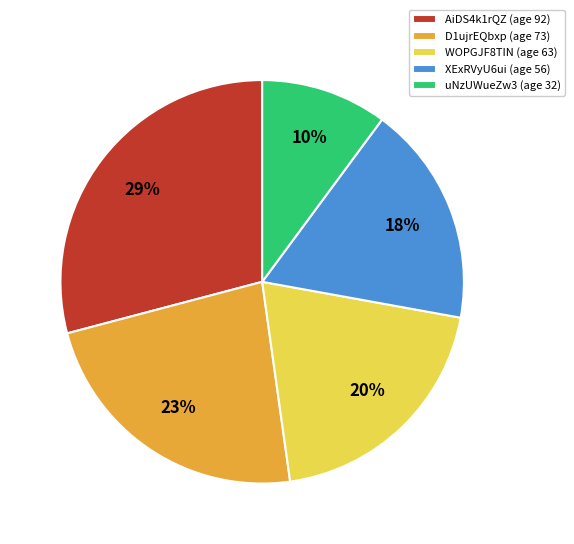

Which slice is the largest?

AiDS4k1rQZ